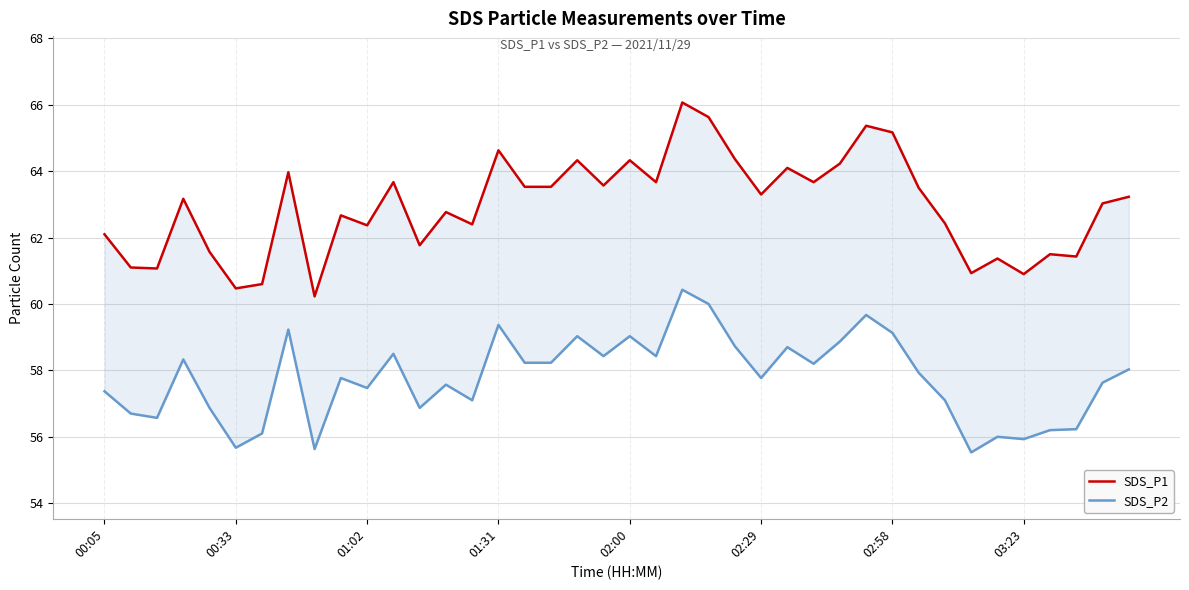

Is this an area chart (filled region under the line)?

No